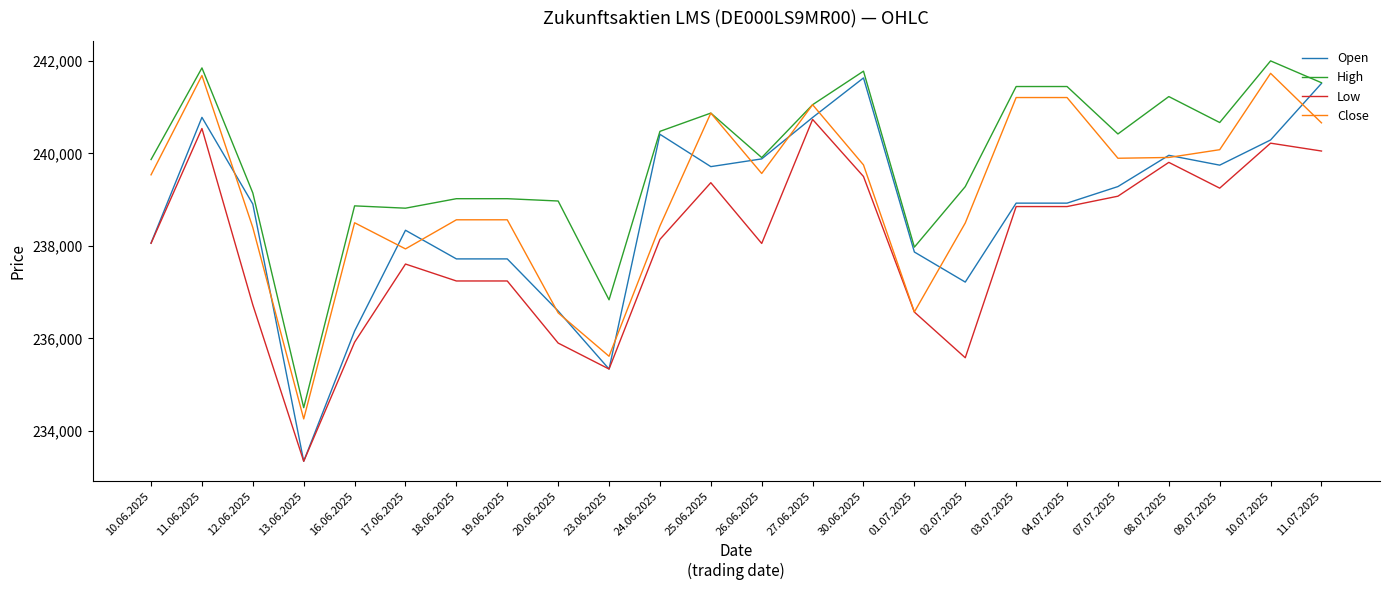

List the series in order of their overall mean, lowest first.

Low, Open, Close, High